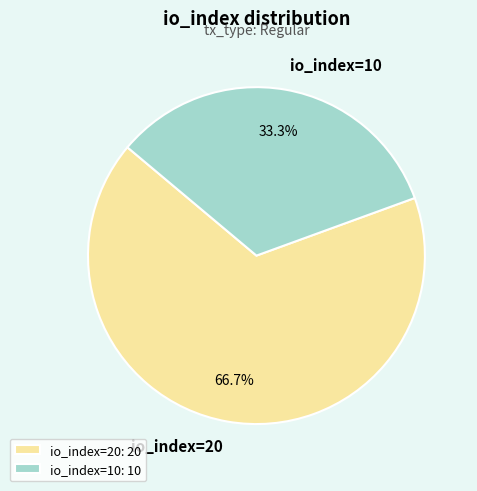

The io_index=20 slice represents 67% of the pie. True or false?

True